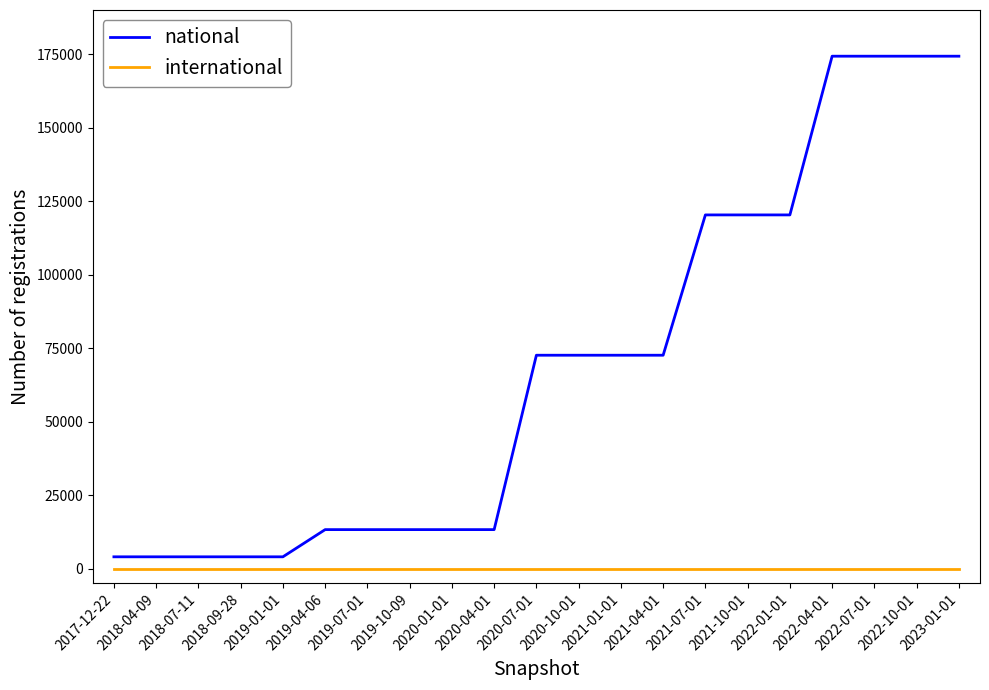

Which series has the largest total across all categories?

national